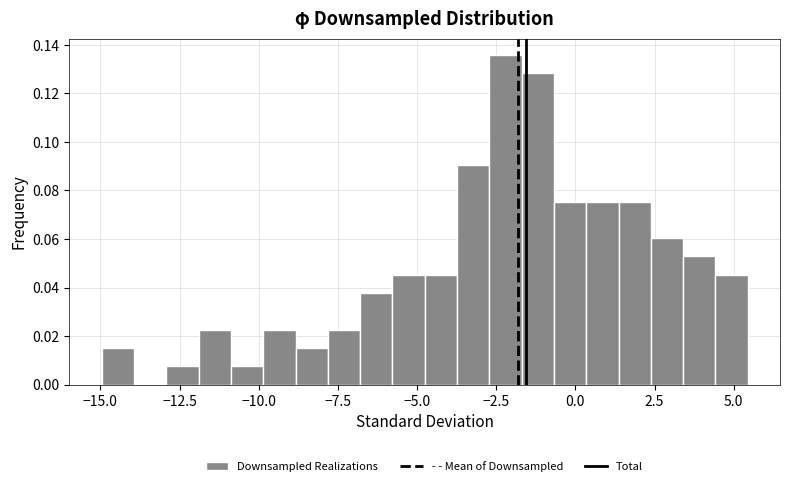

Around what value on the x-axis is the tallest bar? Give the approximate position of its centre, as read against the axis.

-2.0